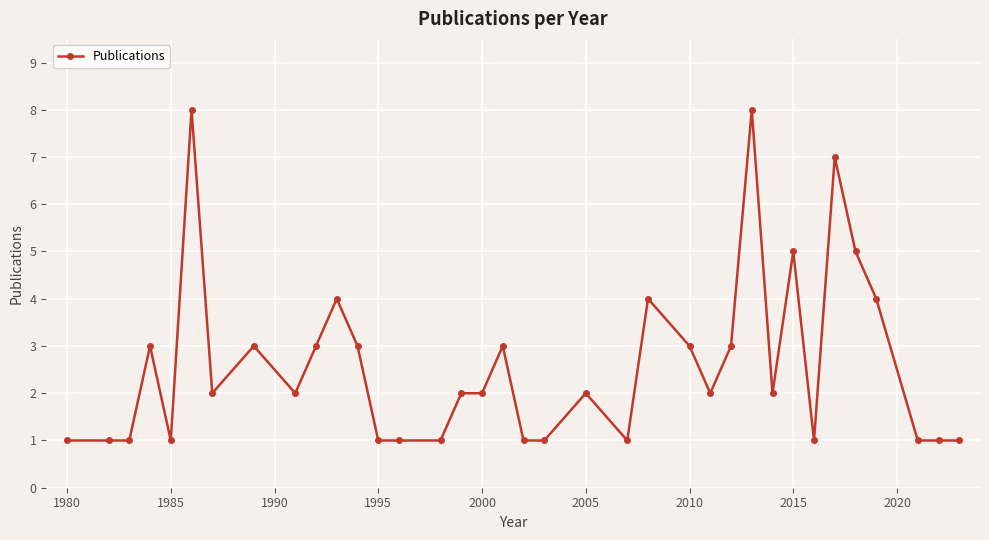

True or false: the data has more than 1 interior local peaks.

True